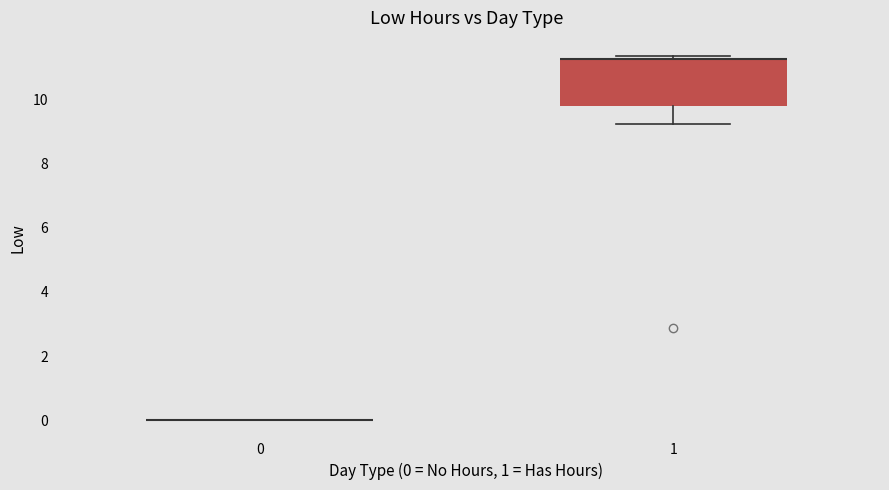

Reading left to right, read every box against the y-axis: the position of its median line, the range the box covers, and the ends of its whiskers. The values are not printed on the chart, so give them approximately, as read against the axis.

0: box collapsed to a line at 0.0, whiskers 0.0 to 0.0
1: median 11.2 (drawn on the box's upper edge), box 9.8 to 11.2, whiskers 9.2 to 11.4